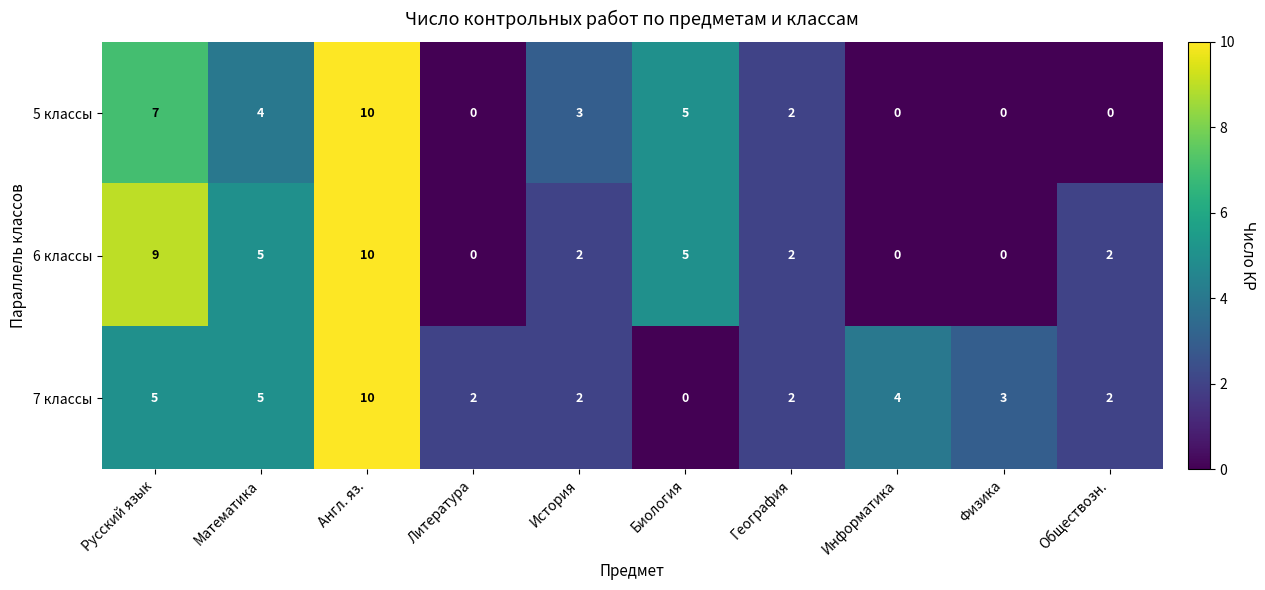

What is the difference between the highest and lowest values at Литература?

2